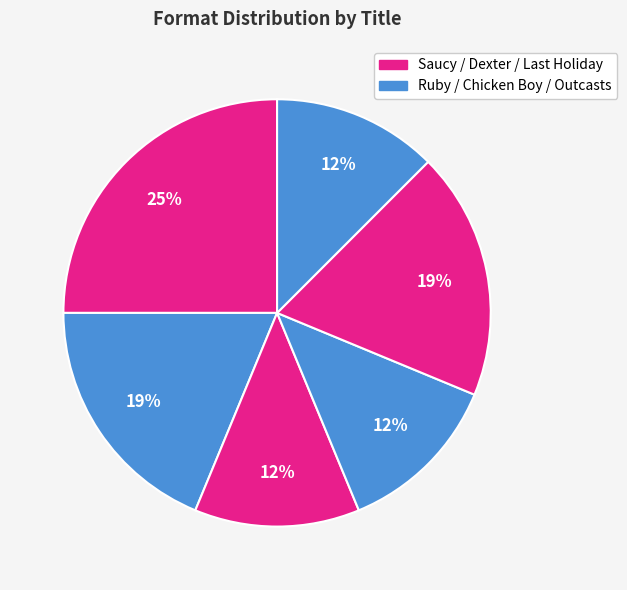

How many slices are in this pie chart?

6